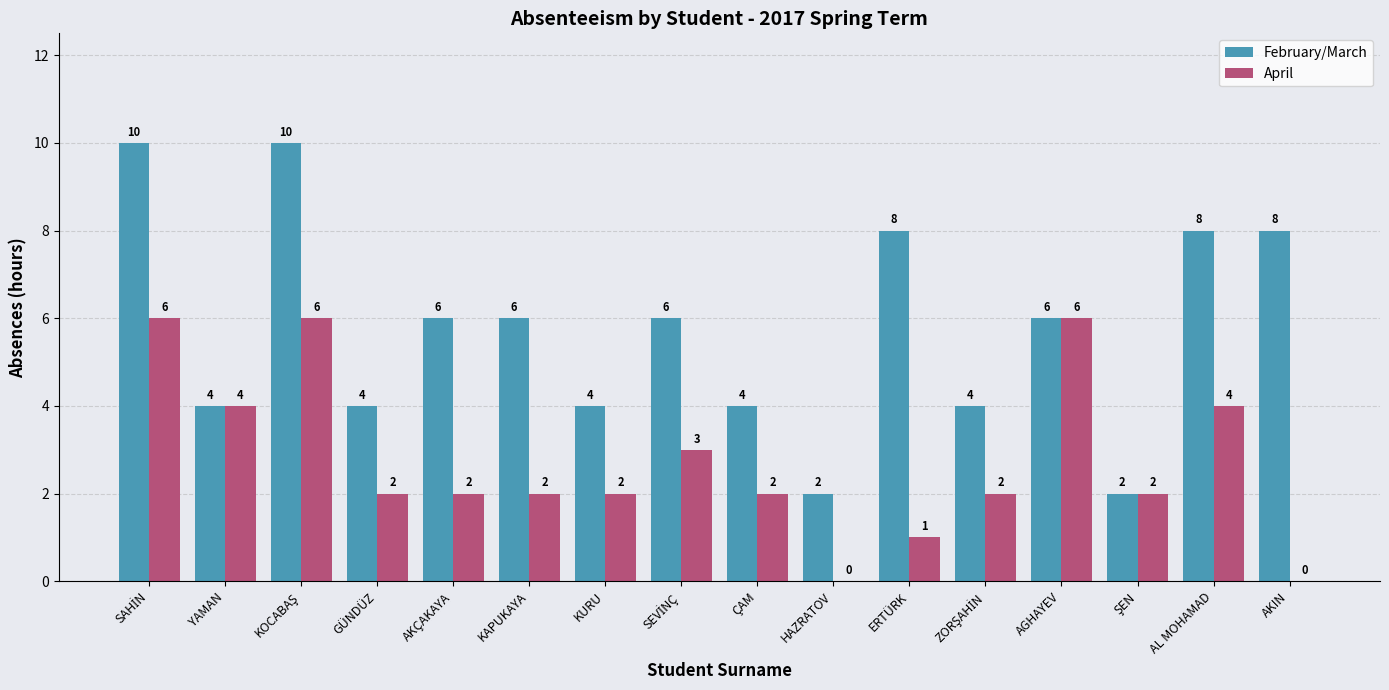

What is the difference between the April values at AGHAYEV and HAZRATOV?

6